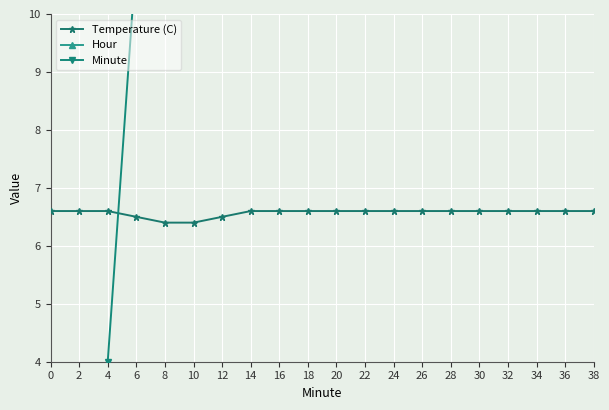

Between 6 and 18, which series saw the biggest shift?

Minute